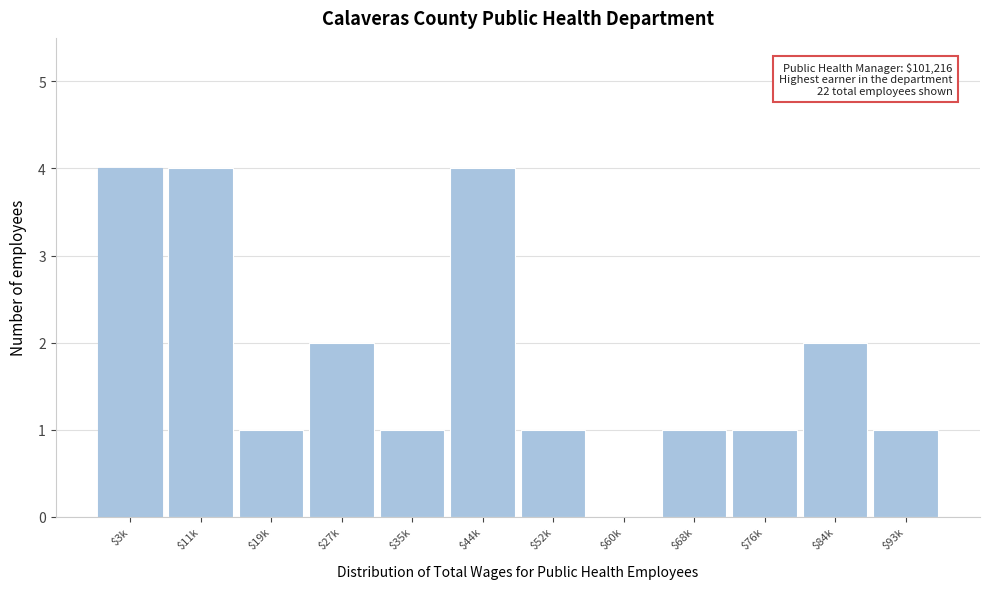

What is the maximum value shown in the chart?

4